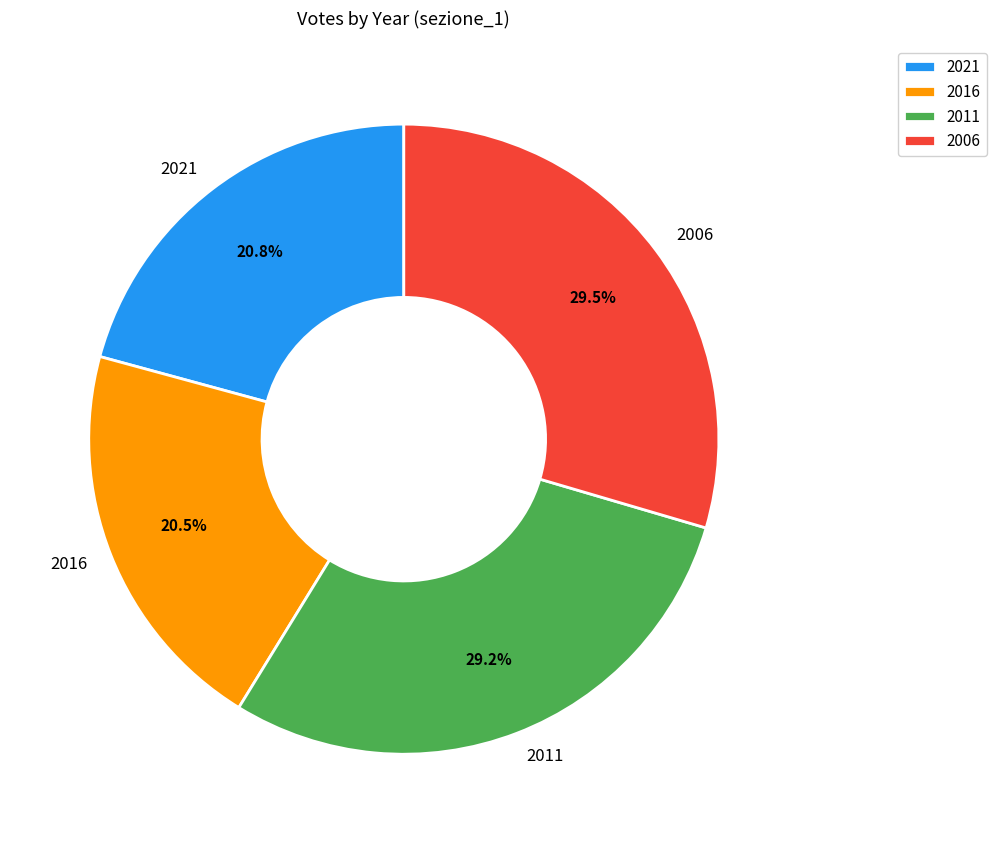

Do 2006 and 2011 together represent more than half of the pie?

Yes